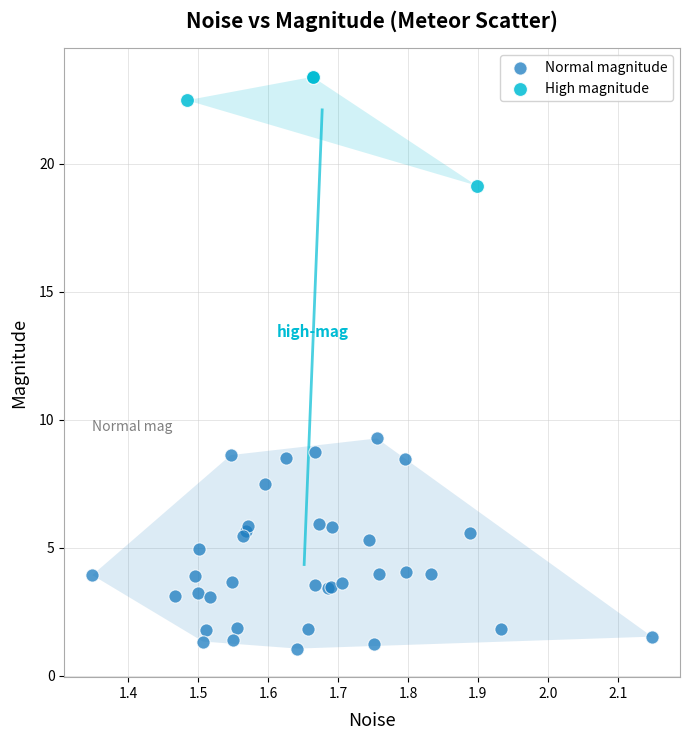

Which series contains the highest Y value?

High magnitude